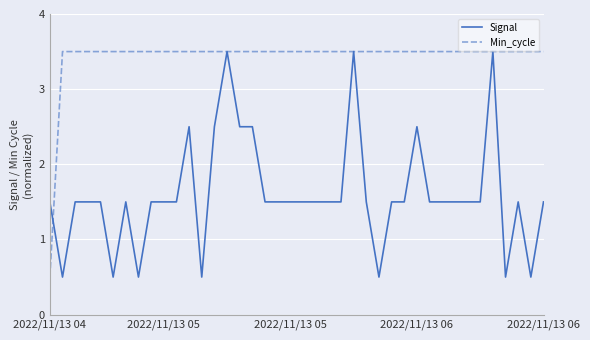

Rank the series by their average value, from lowest to highest.

Signal, Min_cycle